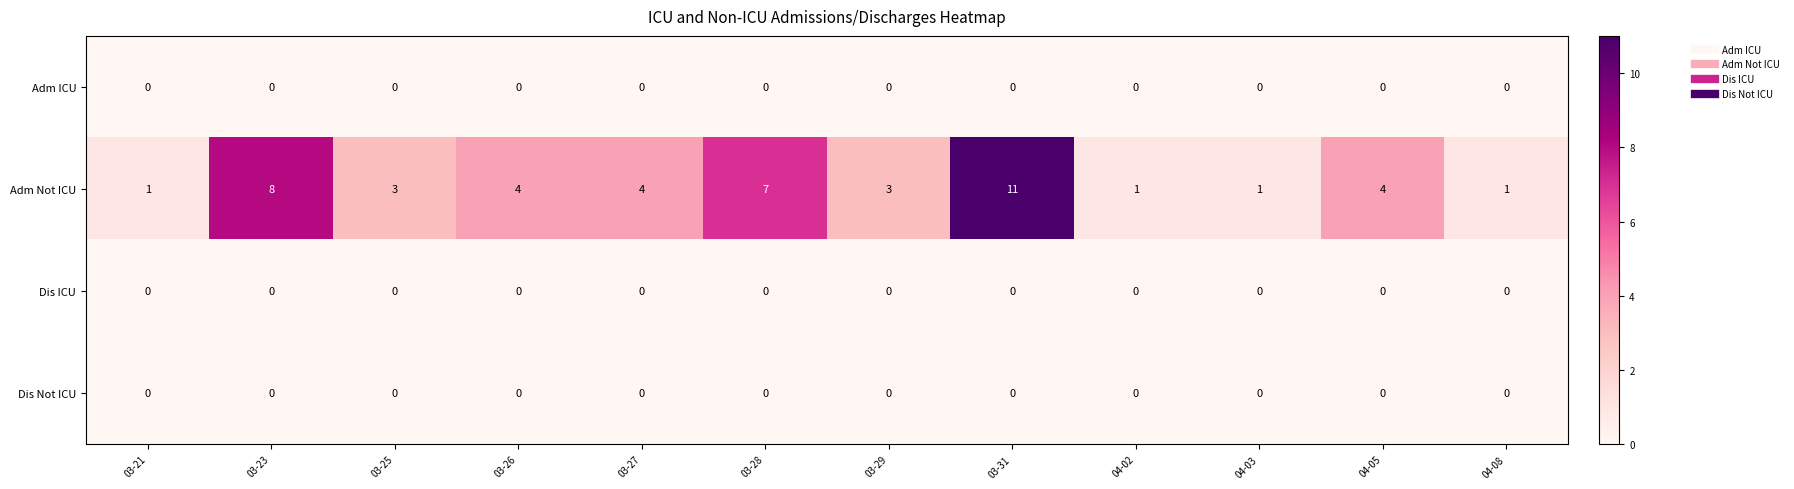

True or false: Adm ICU has a value of 0 at 03-29.

True